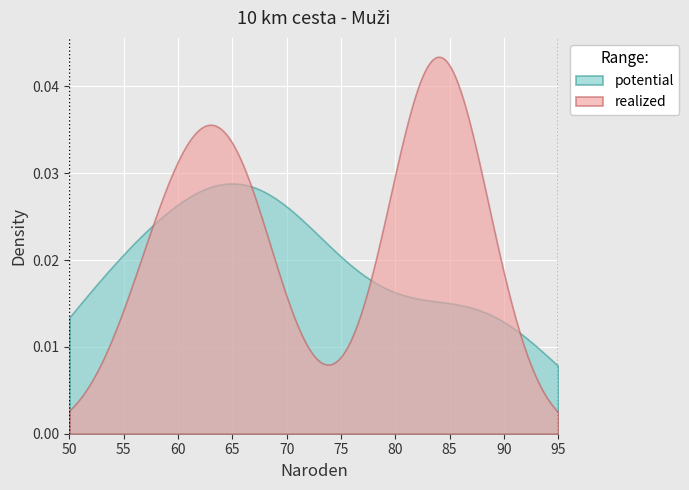

Which series has the widest spread of values?

realized